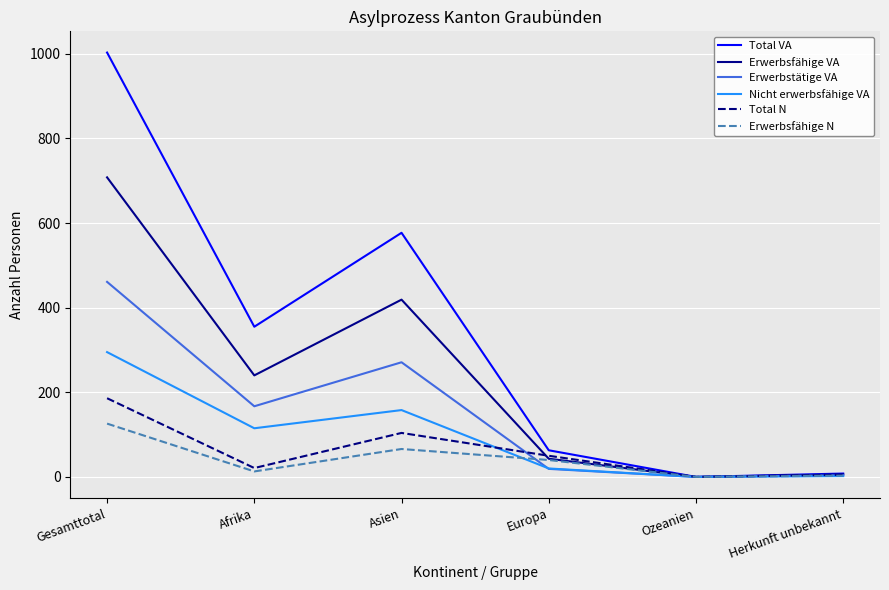

List the series in order of their peak value, highest first.

Total VA, Erwerbsfähige VA, Erwerbstätige VA, Nicht erwerbsfähige VA, Total N, Erwerbsfähige N